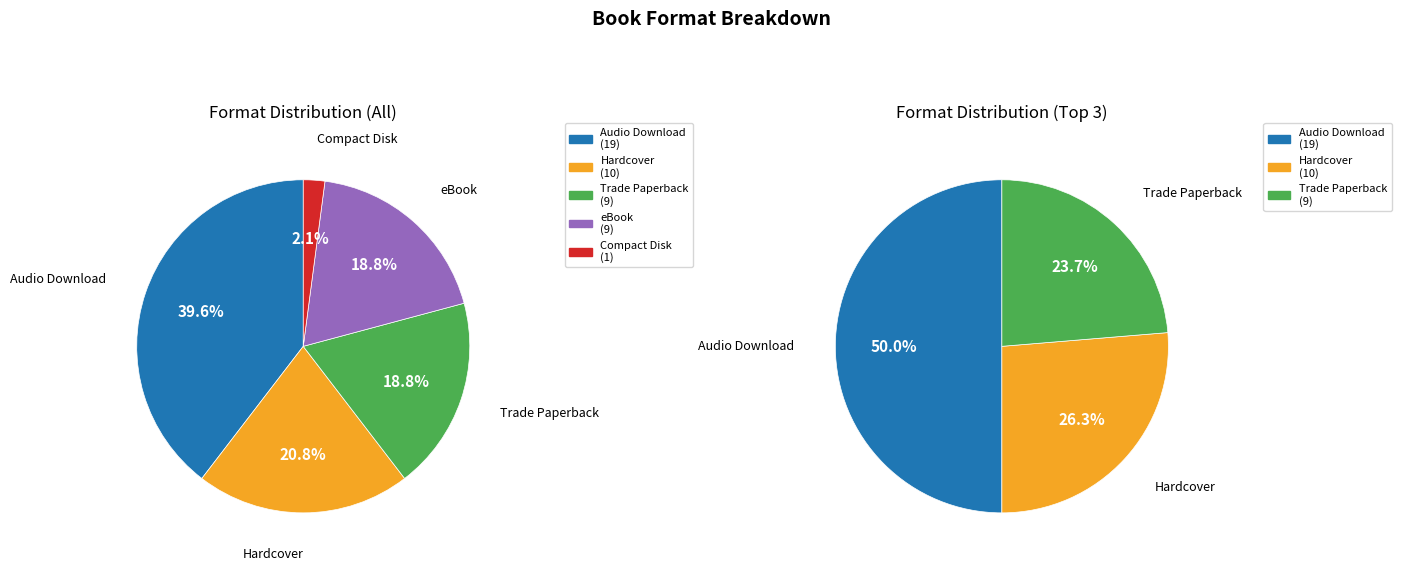

Count the number of slices in the pie.

5